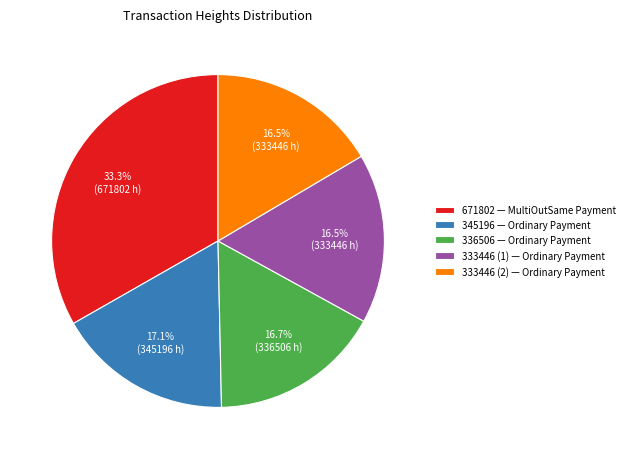

What is the total percentage of 336506 and 333446 (1)?

33.2%